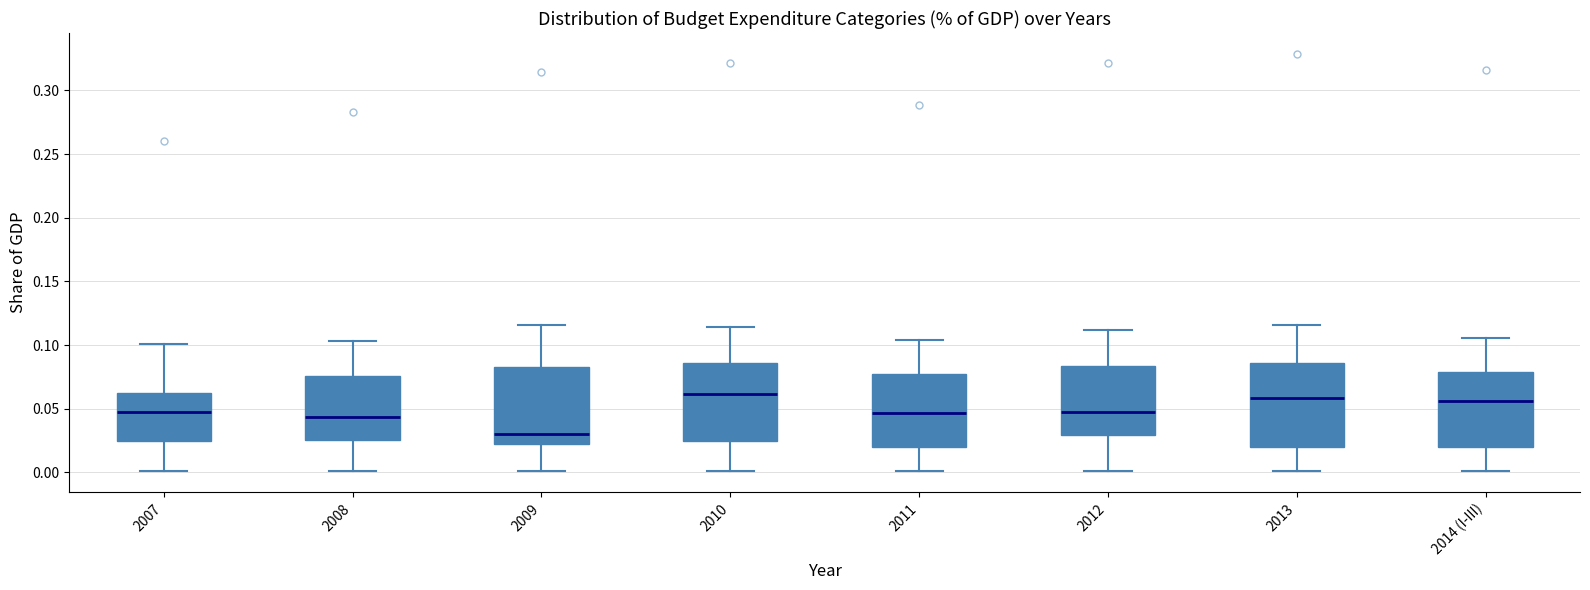

Where is the lower edge of the box for 2014 (I-III) on the y-axis? The values are not printed on the chart, so give them approximately, as read against the axis.

0.020